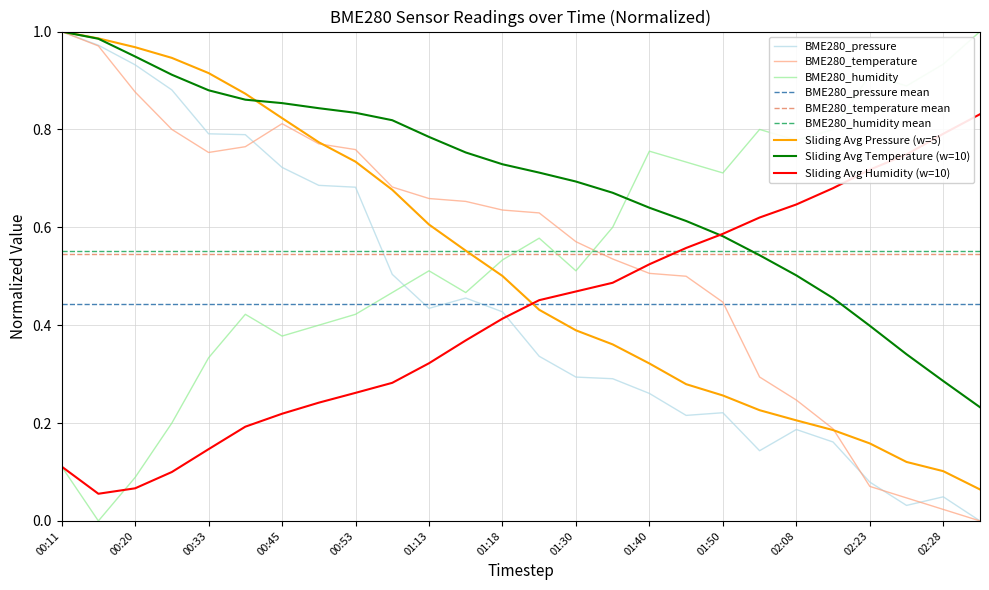

What position from the left is 01:20?

14